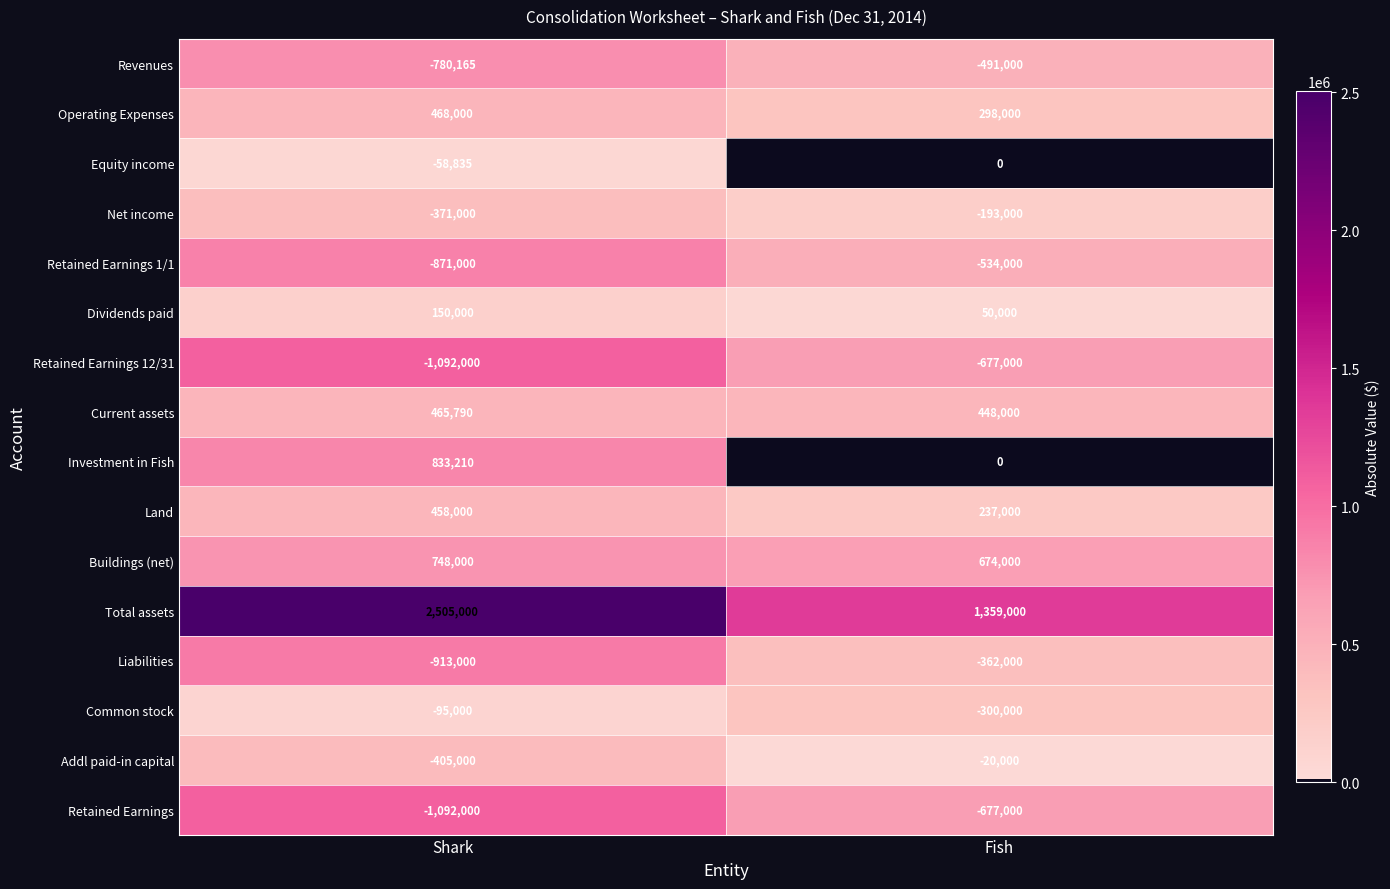

At how many categories does at least one series exceed 633309?

2